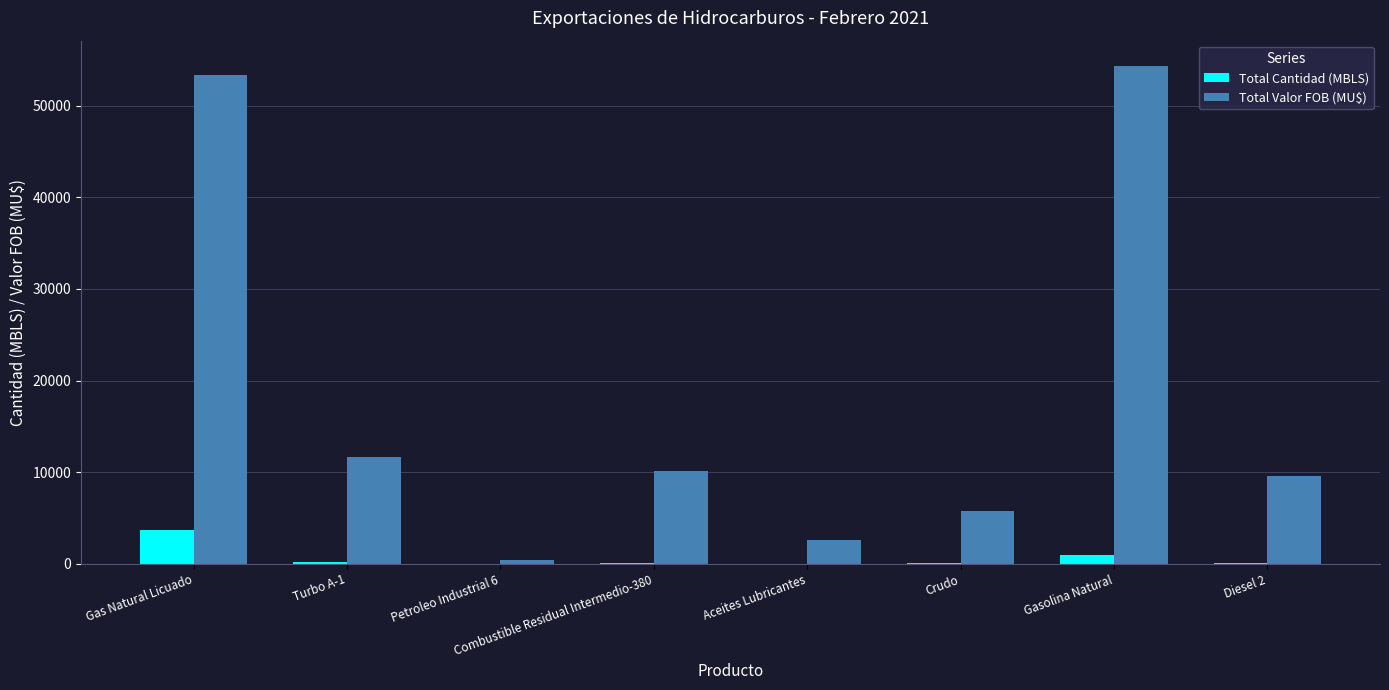

What is the spread (max minus min) of values at Gasolina Natural?

53372.1